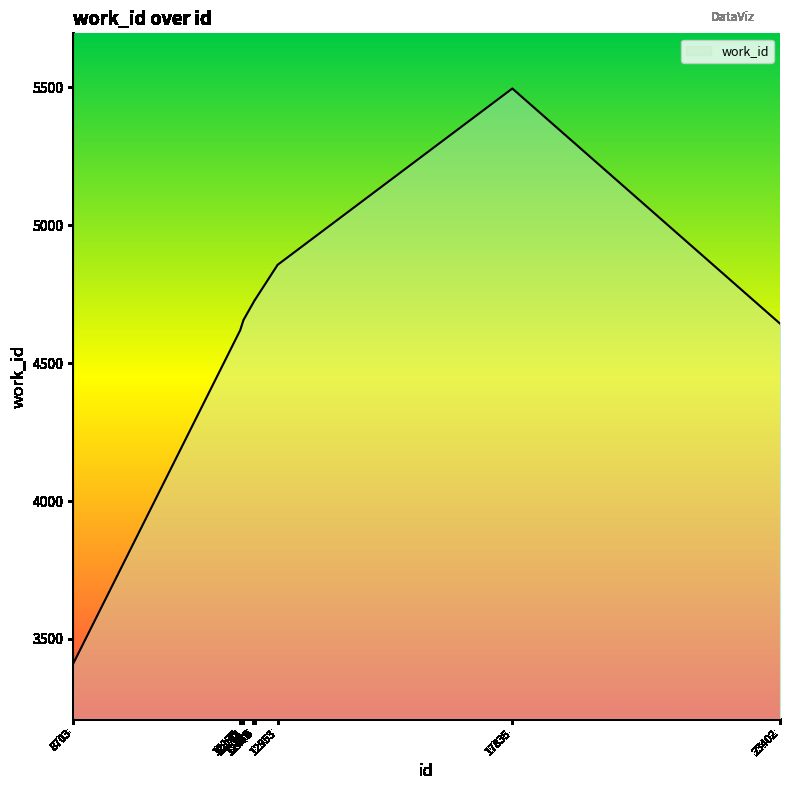

What is the greatest value displayed?

5495